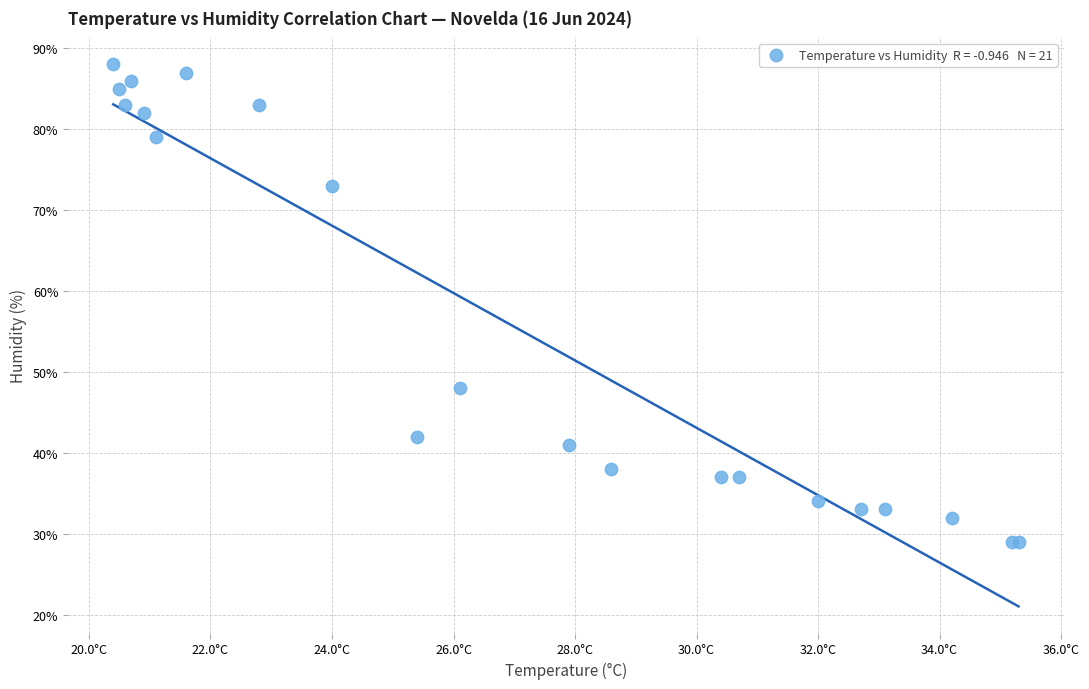

What Y value in the scatter plot is closest to 58?

48